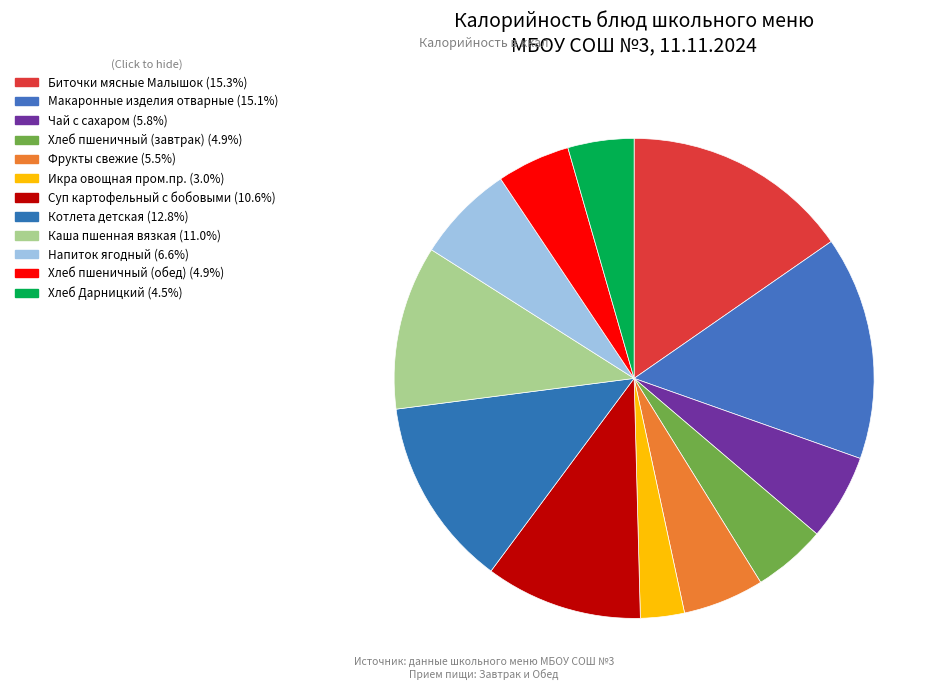

Do Макаронные изделия отварные and Каша пшенная вязкая together represent more than half of the pie?

No